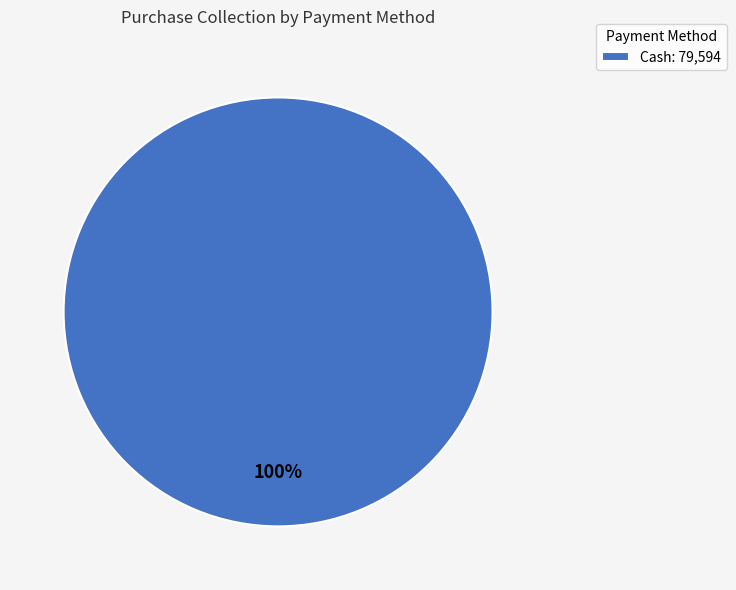

True or false: Cash: 79,594 accounts for 94% of the total.

False